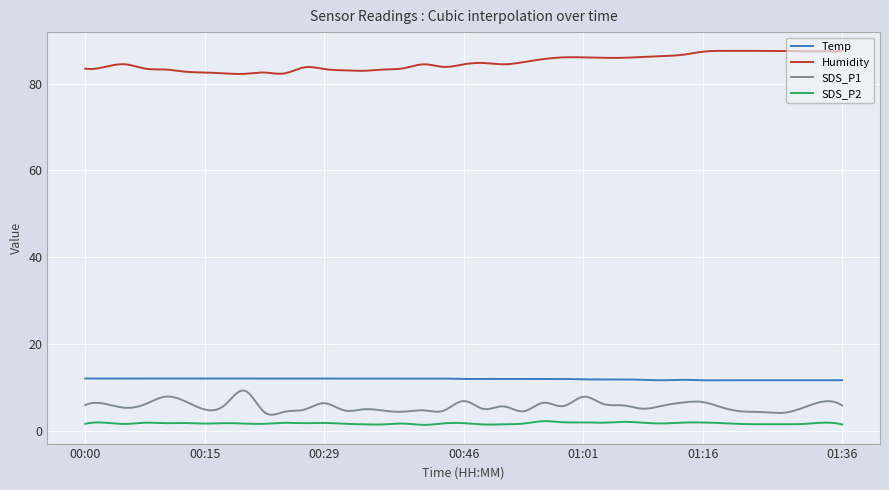

What is the average value of the Temp series?

11.9